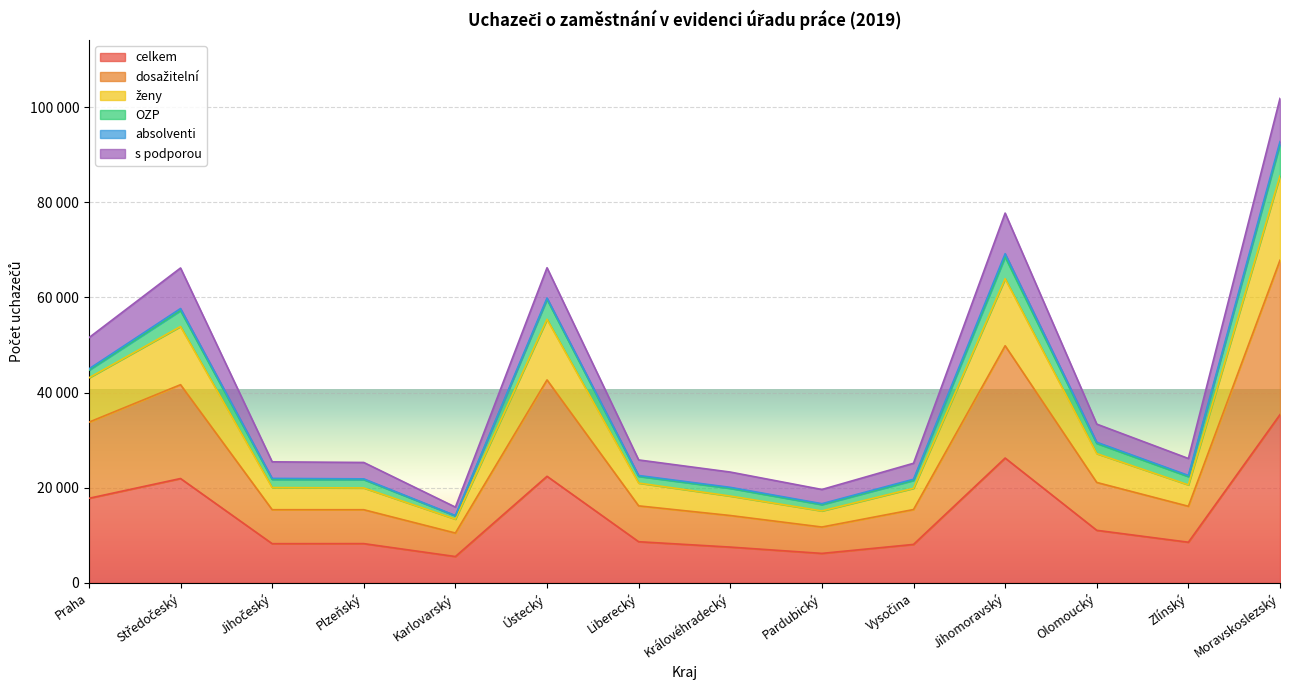

True or false: ženy and celkem cross at least once.

False